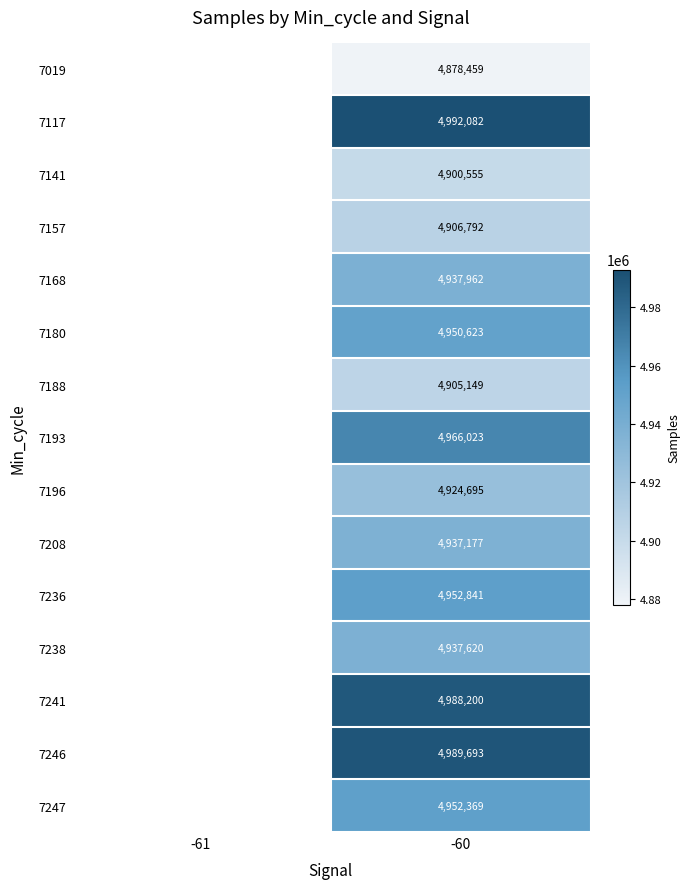

Rank the series at -60 from lowest to highest value.

7019, 7141, 7188, 7157, 7196, 7208, 7238, 7168, 7180, 7247, 7236, 7193, 7241, 7246, 7117